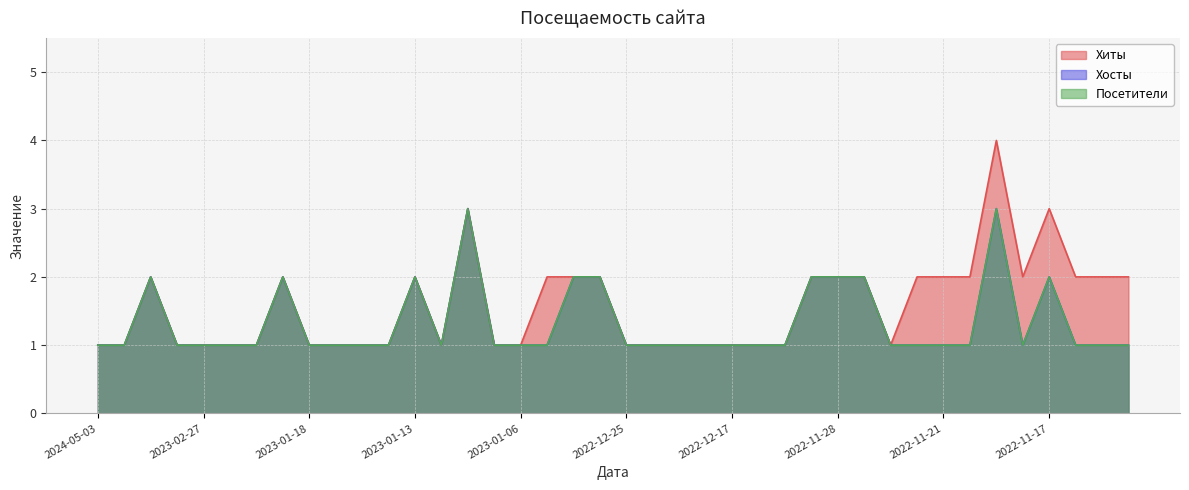

Reading left to right, transcribe all the data shown in this chart.

Хиты: 2024-05-03=1	2024-02-29=1	2024-02-16=2	2024-02-01=1	2023-02-27=1	2023-02-23=1	2023-02-07=1	2023-01-21=2	2023-01-18=1	2023-01-16=1	2023-01-15=1	2023-01-14=1	2023-01-13=2	2023-01-12=1	2023-01-10=3	2023-01-07=1	2023-01-06=1	2023-01-05=2	2022-12-31=2	2022-12-28=2	2022-12-25=1	2022-12-23=1	2022-12-22=1	2022-12-18=1	2022-12-17=1	2022-12-15=1	2022-12-11=1	2022-12-10=2	2022-11-28=2	2022-11-24=2	2022-11-23=1	2022-11-22=2	2022-11-21=2	2022-11-20=2	2022-11-19=4	2022-11-18=2	2022-11-17=3	2022-11-16=2	2022-11-15=2	2022-11-14=2
Хосты: 2024-05-03=1	2024-02-29=1	2024-02-16=2	2024-02-01=1	2023-02-27=1	2023-02-23=1	2023-02-07=1	2023-01-21=2	2023-01-18=1	2023-01-16=1	2023-01-15=1	2023-01-14=1	2023-01-13=2	2023-01-12=1	2023-01-10=3	2023-01-07=1	2023-01-06=1	2023-01-05=1	2022-12-31=2	2022-12-28=2	2022-12-25=1	2022-12-23=1	2022-12-22=1	2022-12-18=1	2022-12-17=1	2022-12-15=1	2022-12-11=1	2022-12-10=2	2022-11-28=2	2022-11-24=2	2022-11-23=1	2022-11-22=1	2022-11-21=1	2022-11-20=1	2022-11-19=3	2022-11-18=1	2022-11-17=2	2022-11-16=1	2022-11-15=1	2022-11-14=1
Посетители: 2024-05-03=1	2024-02-29=1	2024-02-16=2	2024-02-01=1	2023-02-27=1	2023-02-23=1	2023-02-07=1	2023-01-21=2	2023-01-18=1	2023-01-16=1	2023-01-15=1	2023-01-14=1	2023-01-13=2	2023-01-12=1	2023-01-10=3	2023-01-07=1	2023-01-06=1	2023-01-05=1	2022-12-31=2	2022-12-28=2	2022-12-25=1	2022-12-23=1	2022-12-22=1	2022-12-18=1	2022-12-17=1	2022-12-15=1	2022-12-11=1	2022-12-10=2	2022-11-28=2	2022-11-24=2	2022-11-23=1	2022-11-22=1	2022-11-21=1	2022-11-20=1	2022-11-19=3	2022-11-18=1	2022-11-17=2	2022-11-16=1	2022-11-15=1	2022-11-14=1